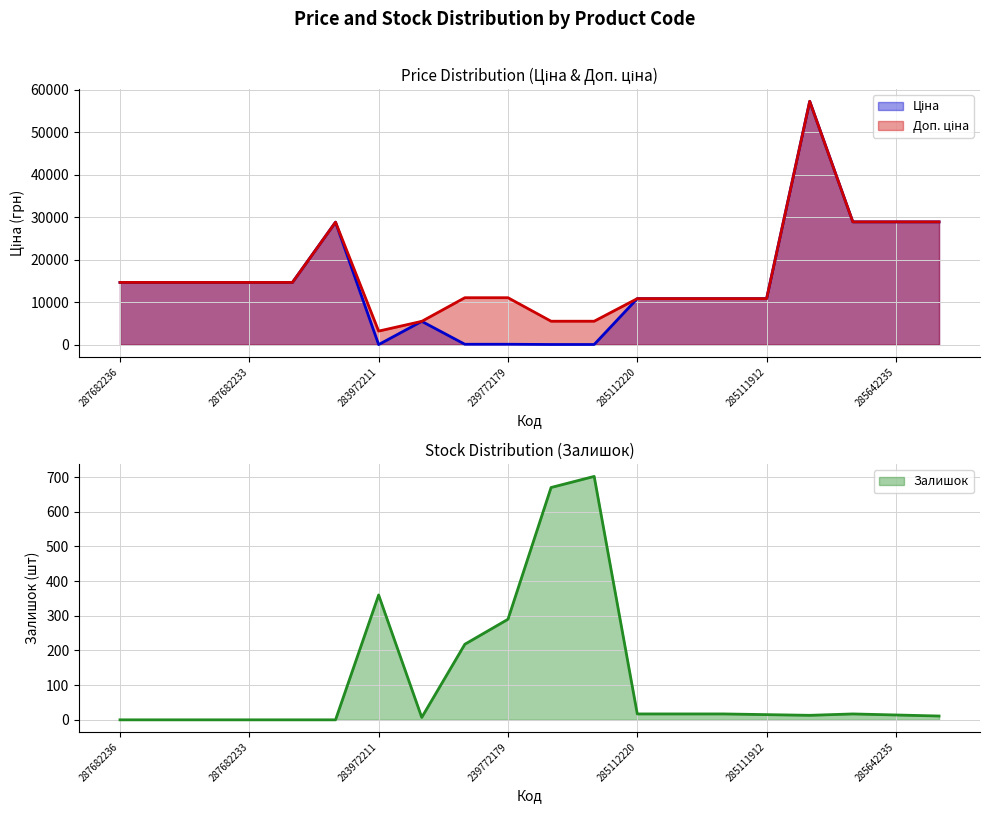

What is the value of the Залишок point at the 20th from the left?

11.0